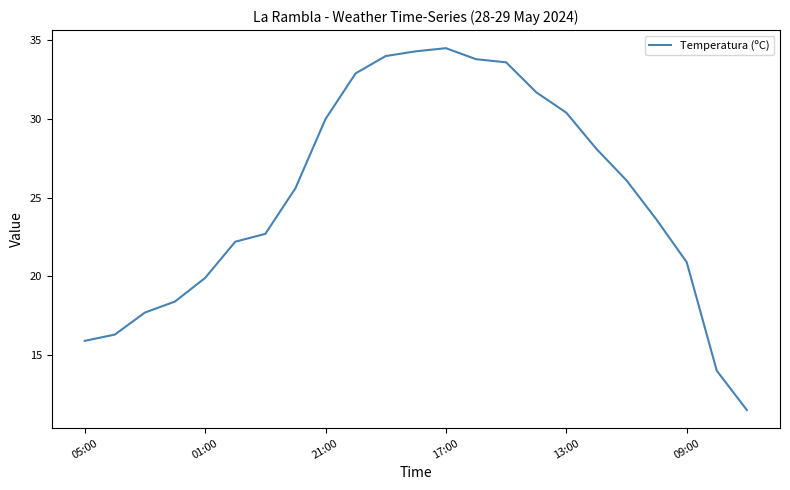

What is the maximum value shown in the chart?

34.5